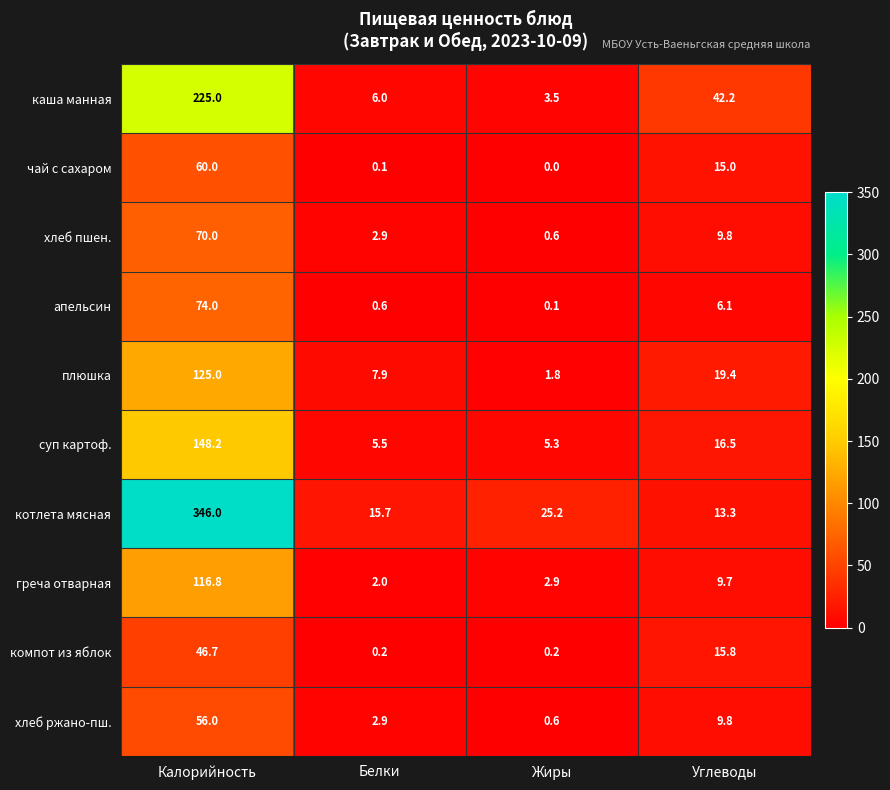

Where is хлеб ржано-пш. nearest to the value 28?

Углеводы